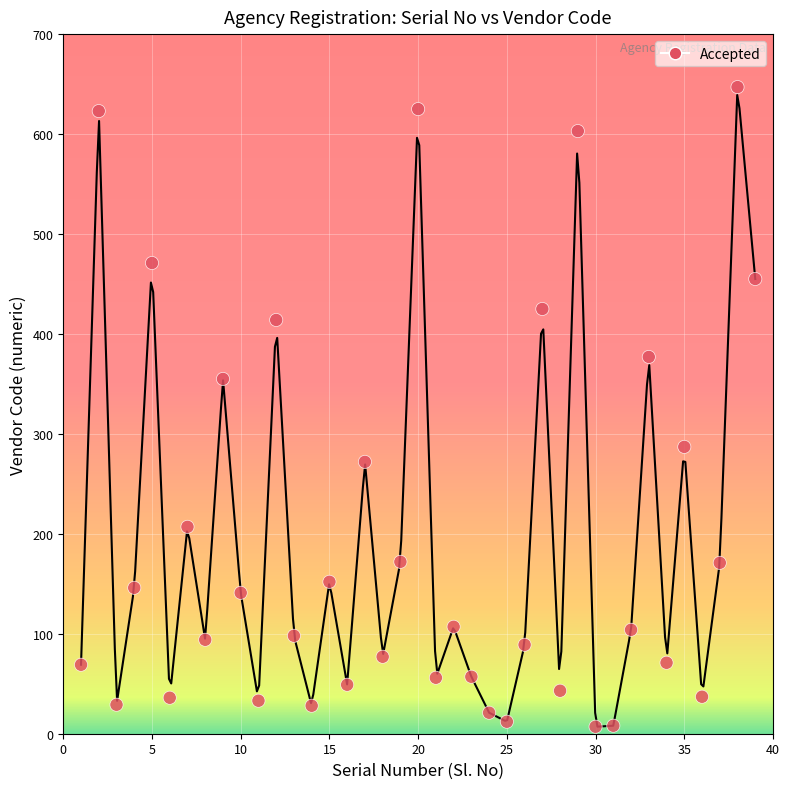

What Y value in the scatter plot is closest to 327?

355